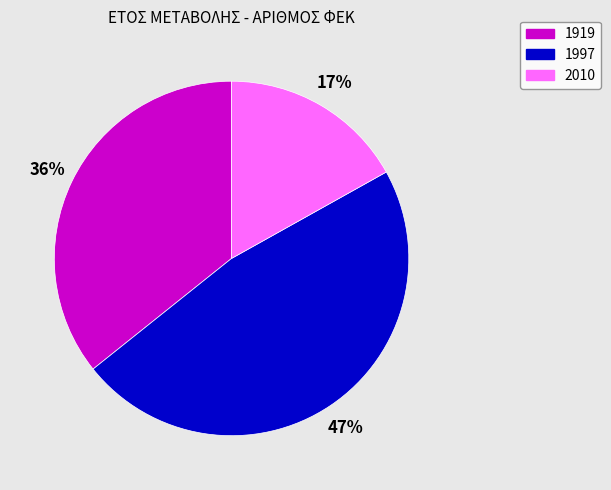

To the nearest percent, what is the average slice percentage?

33%